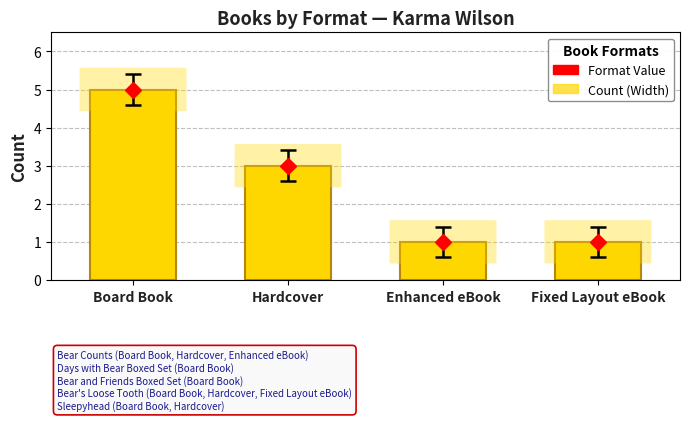

How many values are between 1 and 5?

4